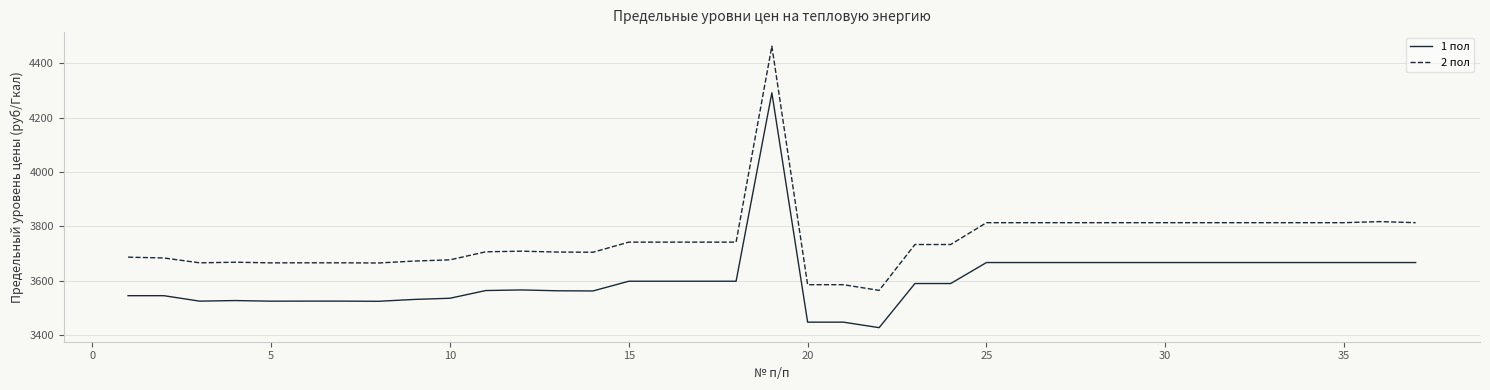

True or false: 1 пол and 2 пол cross at least once.

False